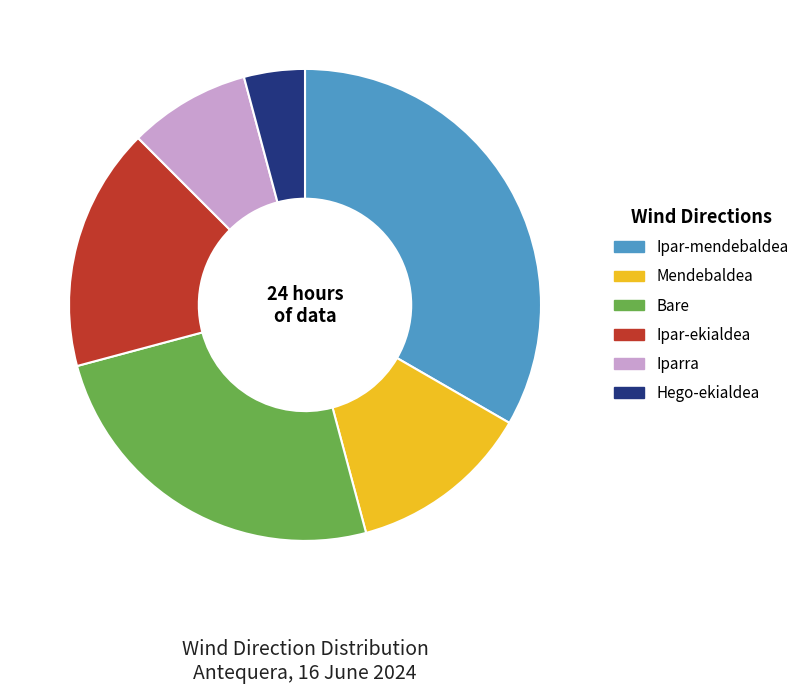

Combined, do Iparra and Ipar-mendebaldea account for over 50%?

No